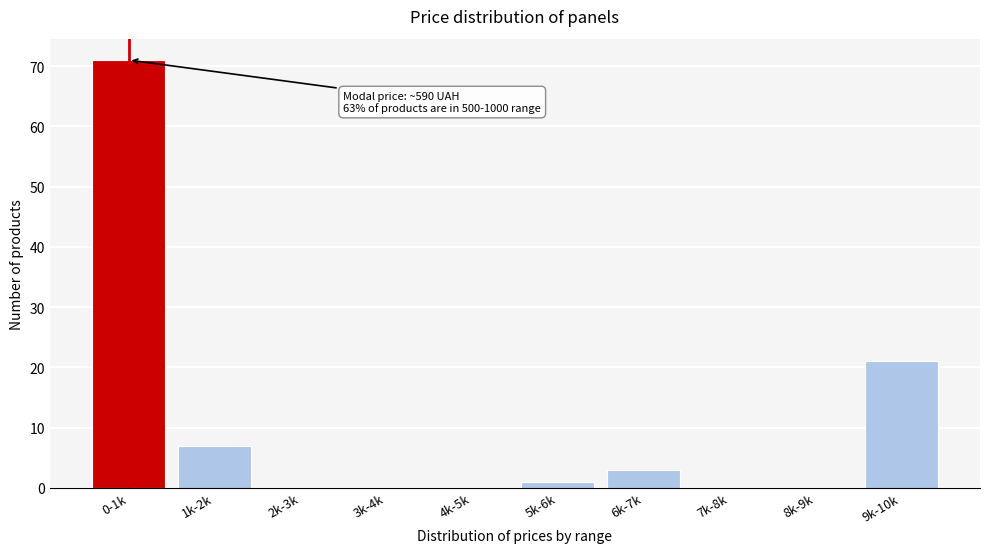

Reading right to left, list all the values displayed in this chart.

9k-10k=21	8k-9k=0	7k-8k=0	6k-7k=3	5k-6k=1	4k-5k=0	3k-4k=0	2k-3k=0	1k-2k=7	0-1k=71